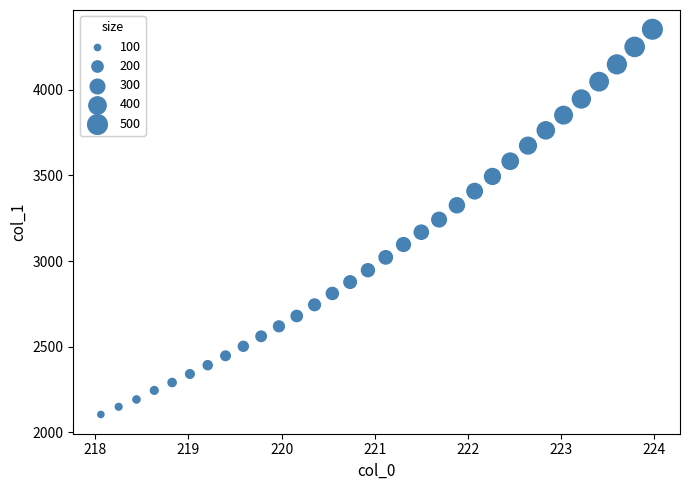

What is the range of X values (max minus min)?

5.9